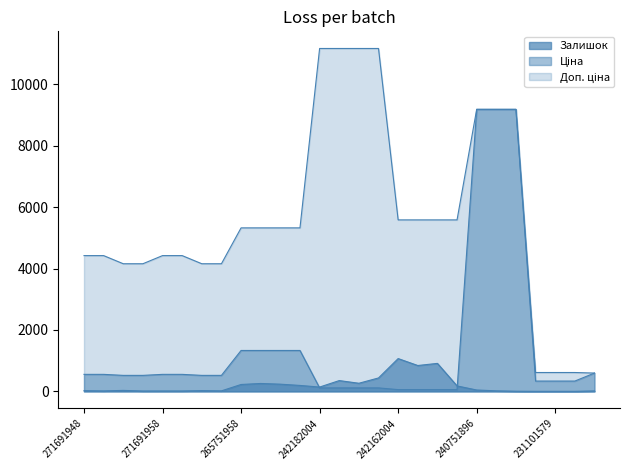

What is the total value across all series at 265751958?

6879.1